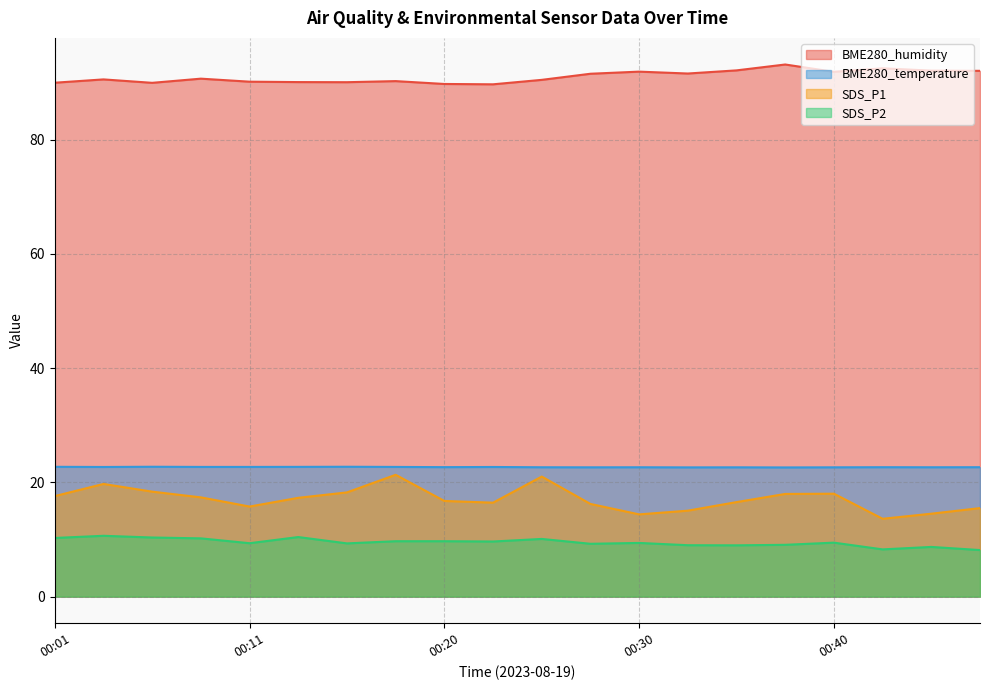

Is it true that SDS_P1 equals 7.5 at 00:42?

False